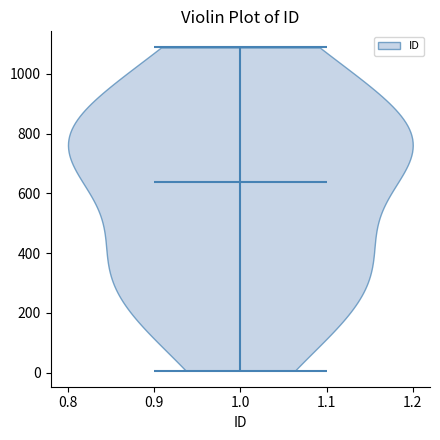

Read this violin plot against the y-axis: where its median line is, and the lowest and highest points the violin reaches. The values are not printed on the chart, so give them approximately, as read against the axis.

median line 640, lowest point 0, highest point 1080